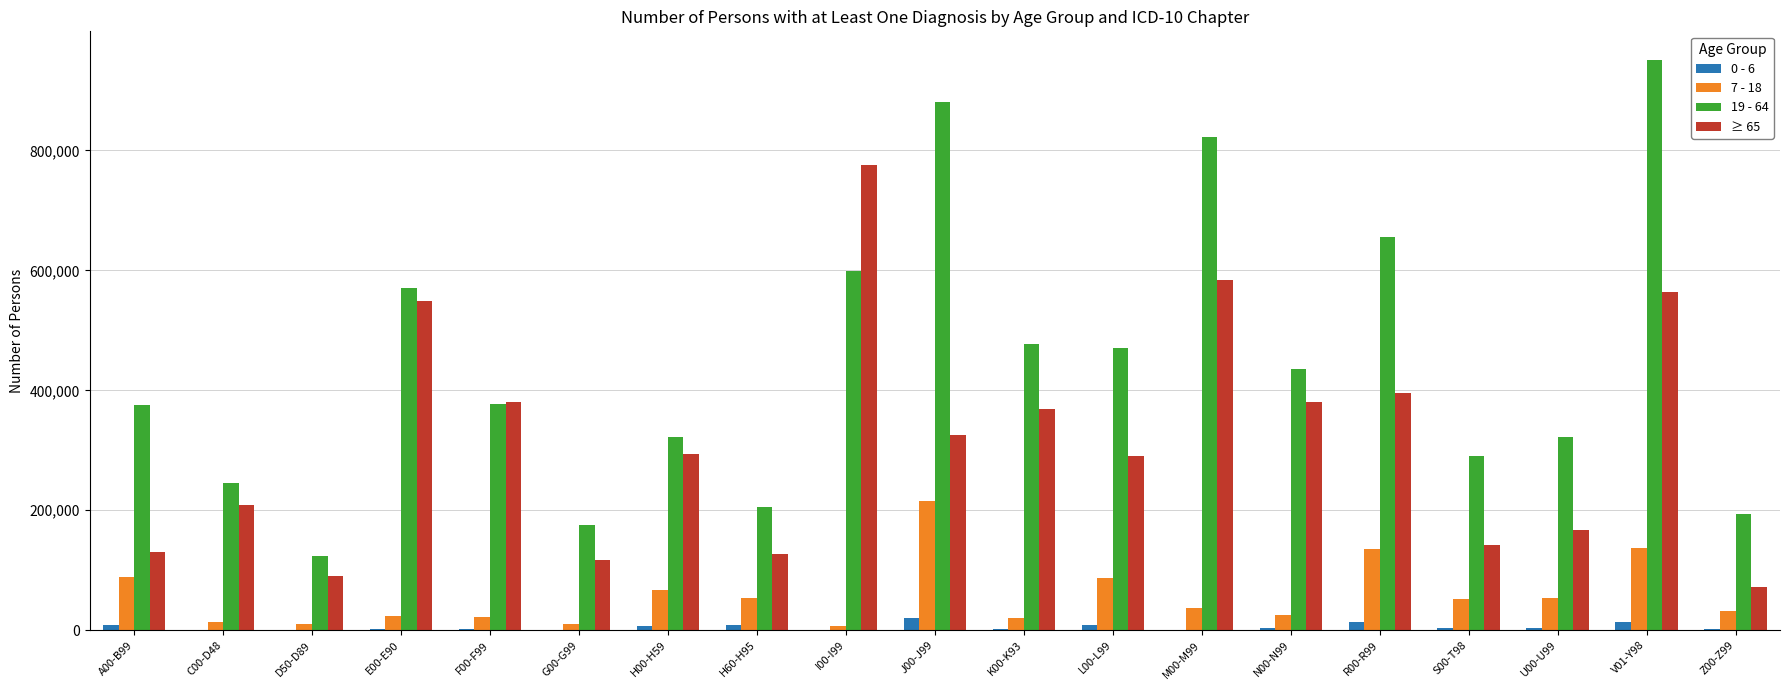

The value of 7 - 18 at M00-M99 is 37532. True or false?

True